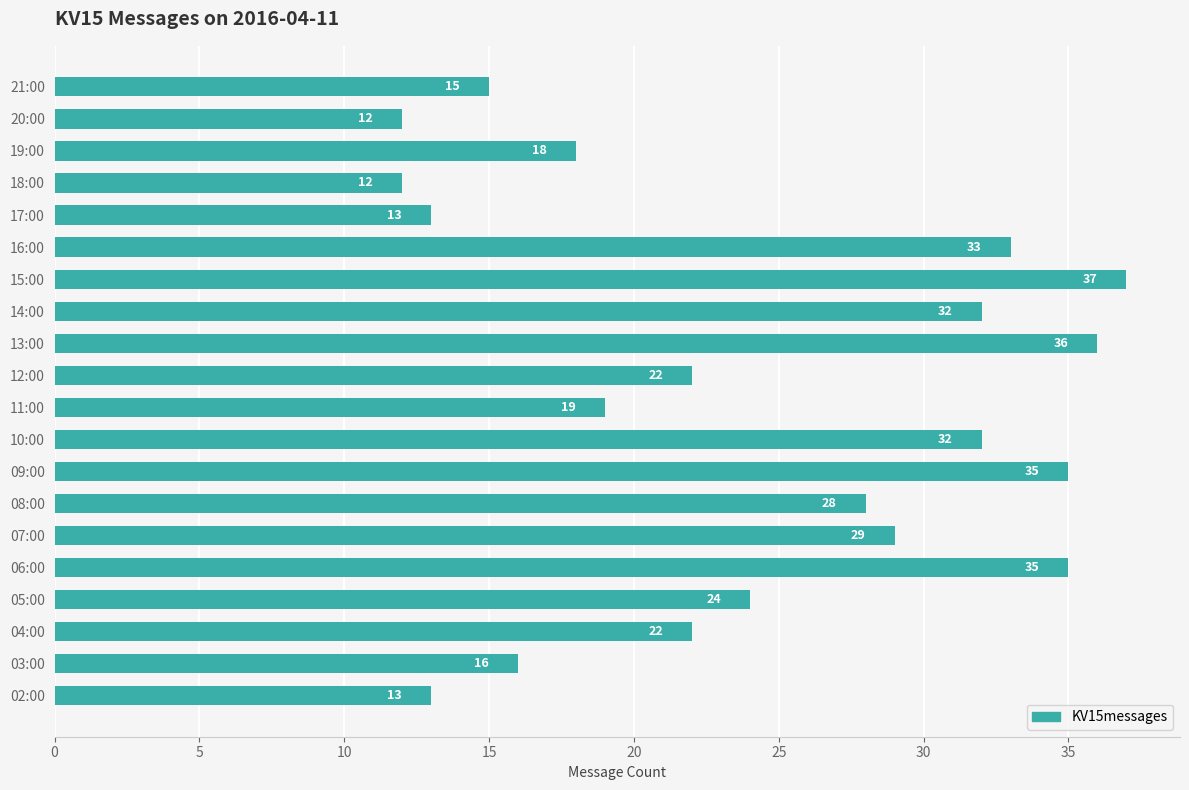

What is the change in value from 03:00 to 07:00?

+13